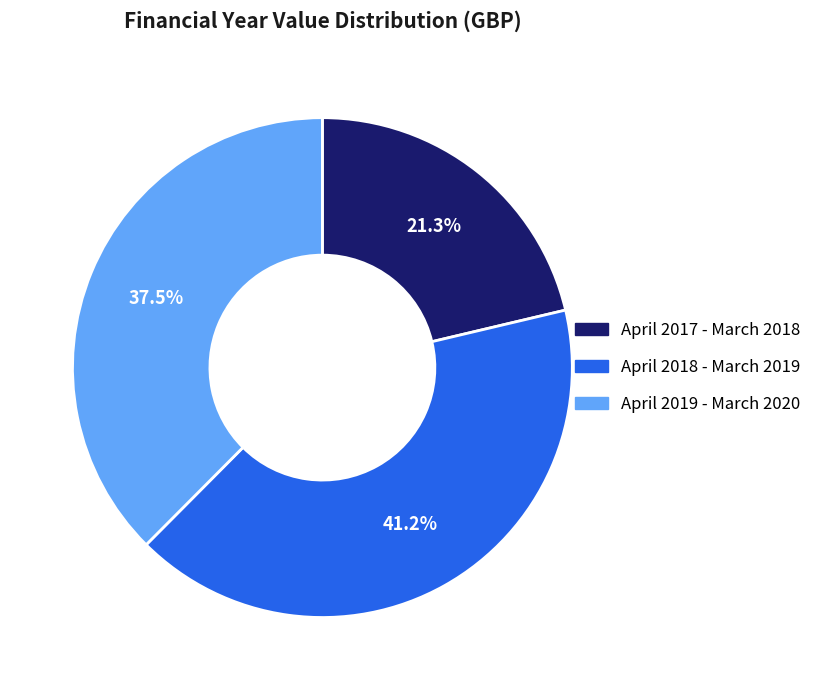

How much of the chart is everything except April 2019 - March 2020?

62.5%